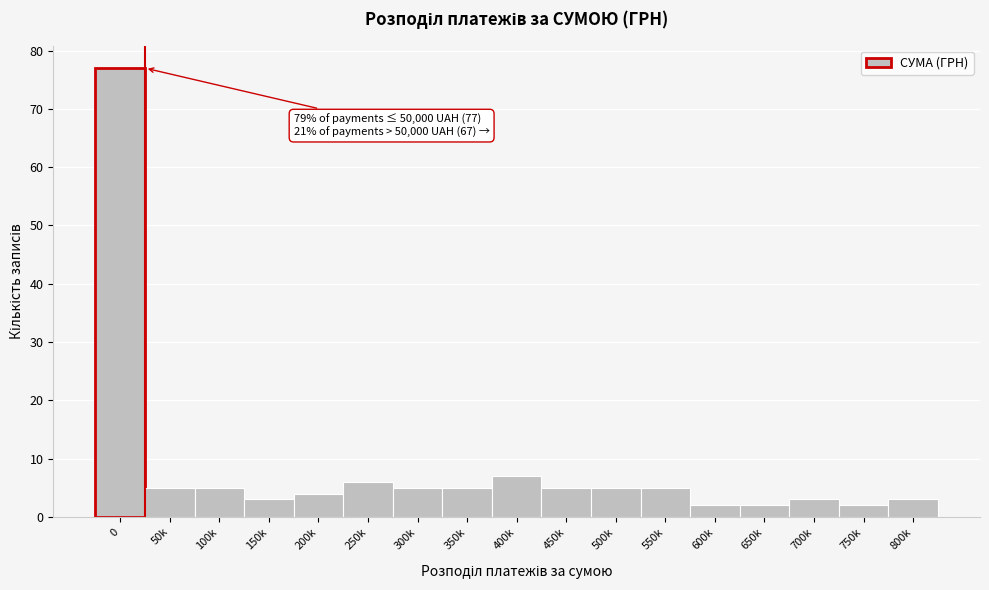

Reading left to right, transcribe all the data shown in this chart.

0=77	50k=5	100k=5	150k=3	200k=4	250k=6	300k=5	350k=5	400k=7	450k=5	500k=5	550k=5	600k=2	650k=2	700k=3	750k=2	800k=3